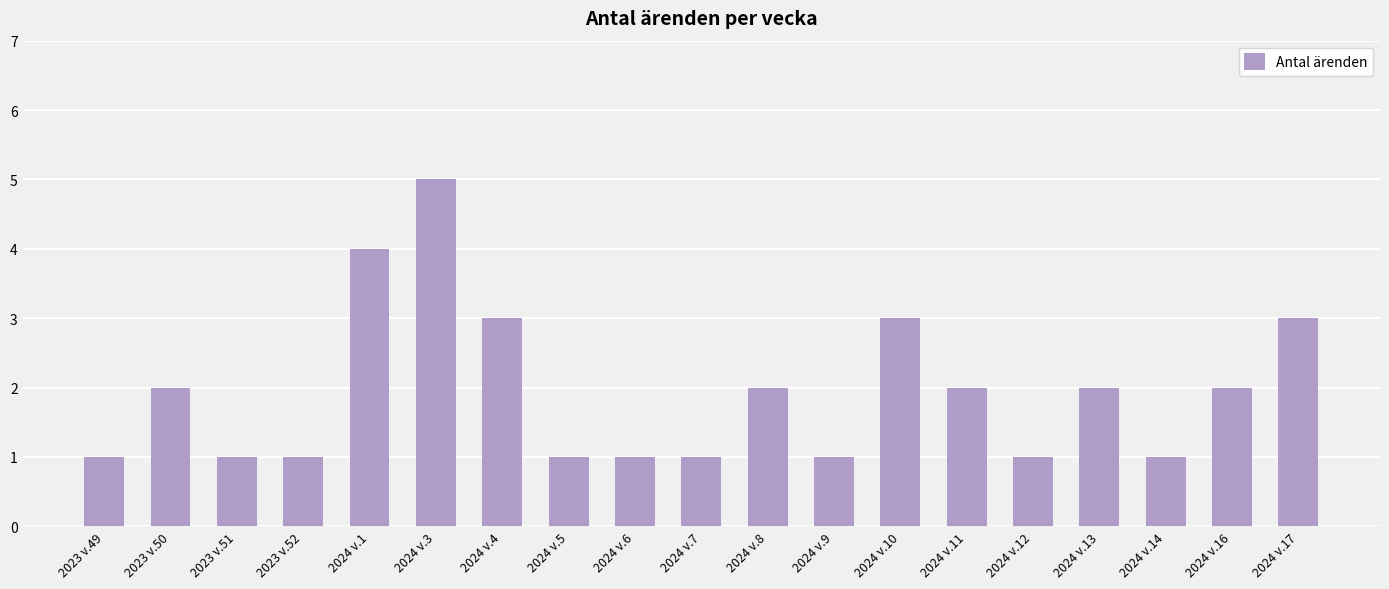

What is the label of the 6th bar from the right?

2024 v.11